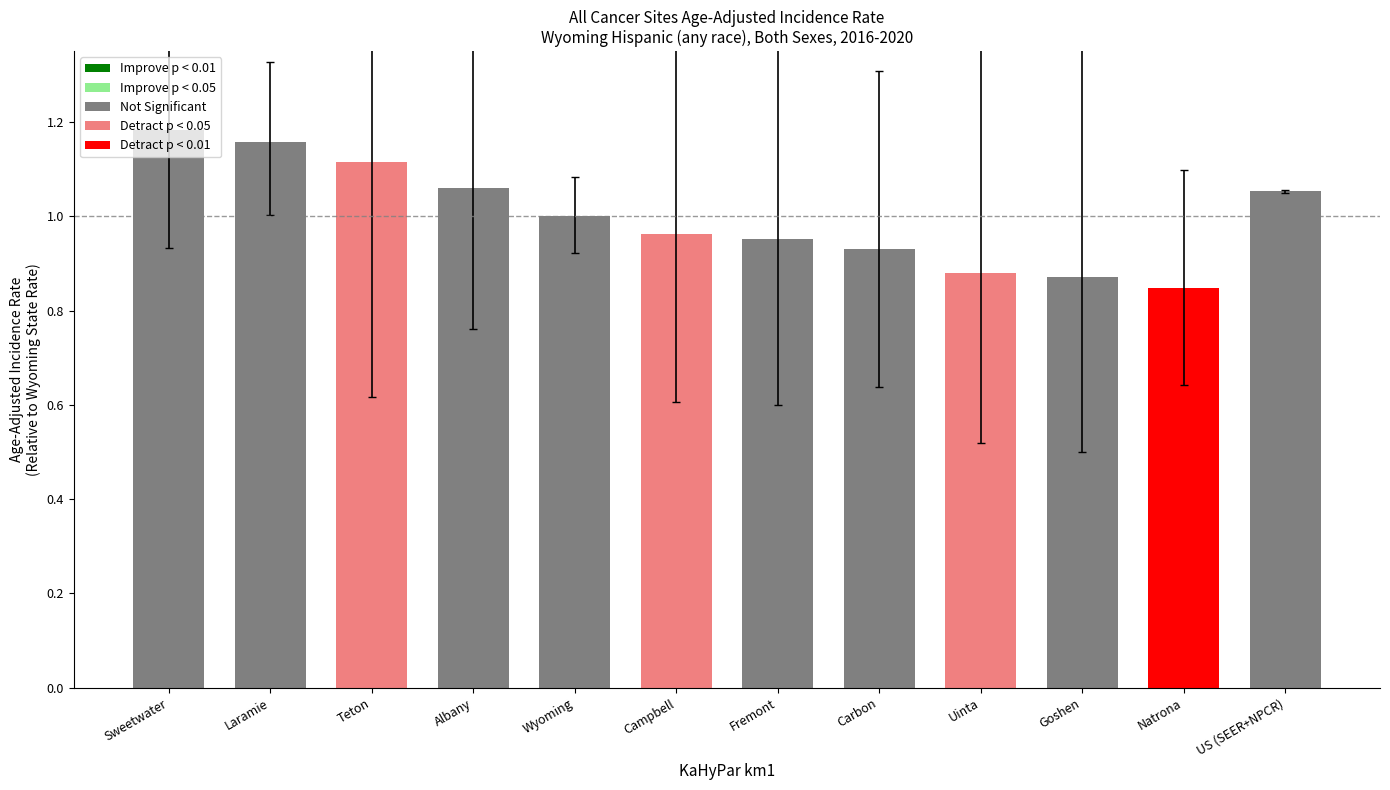

What is the sum of all values?

12.0